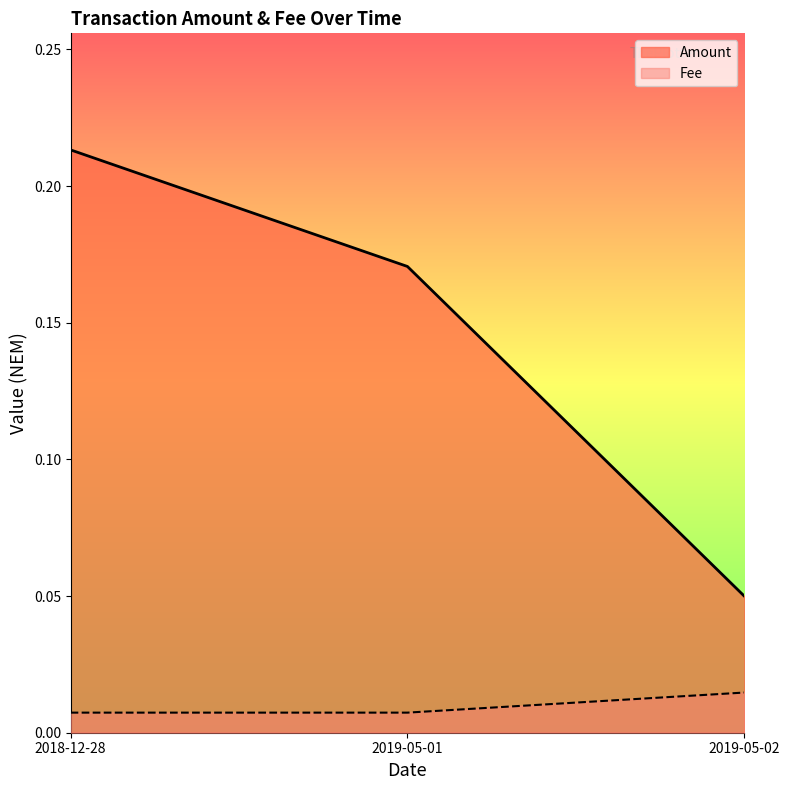

True or false: Fee has a value of 0.0 at 2019-05-02.

False